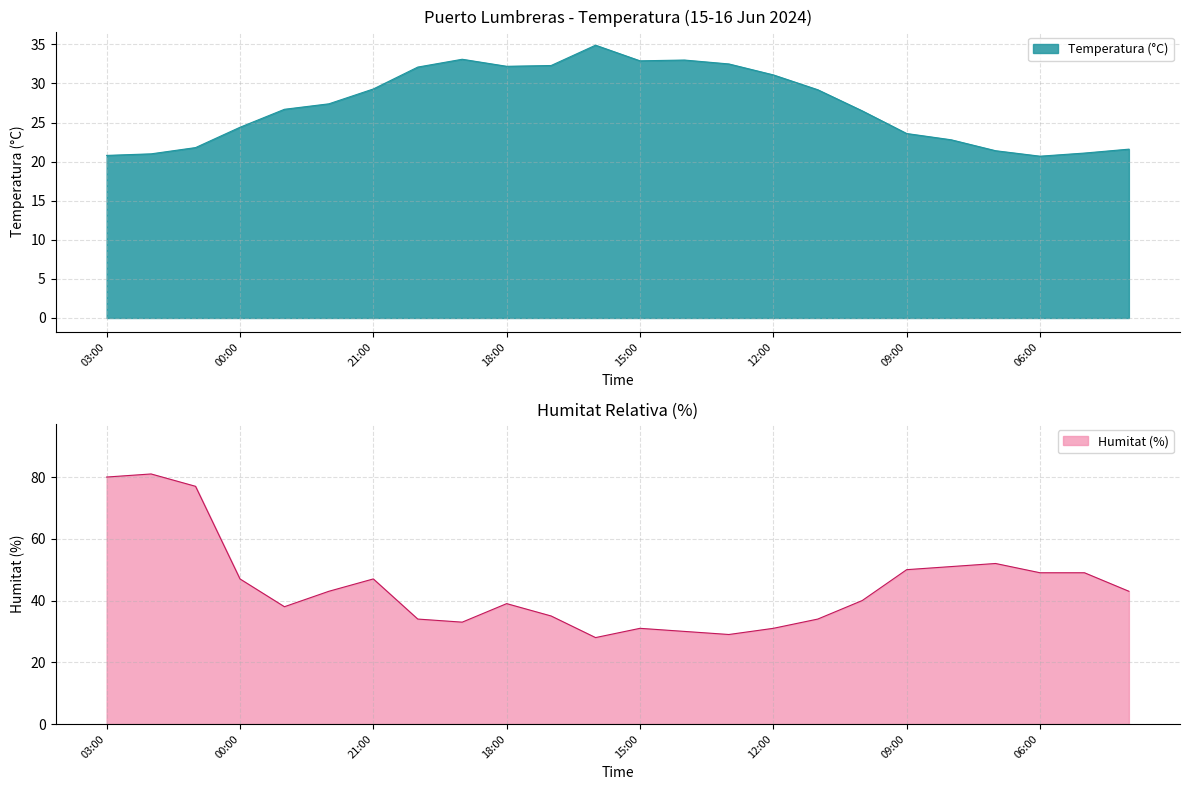

Which has a higher value, 05:00 or 04:00?

04:00